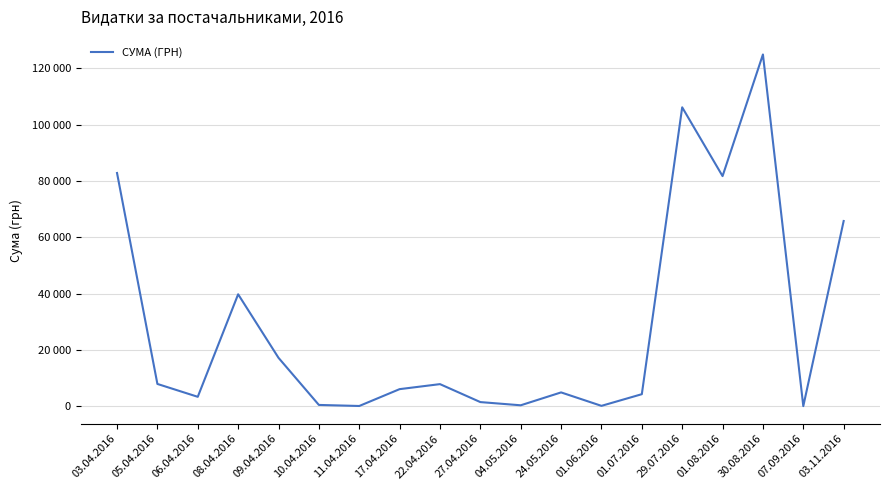

What is the sum of the values at 07.09.2016 and 05.04.2016?

8040.5